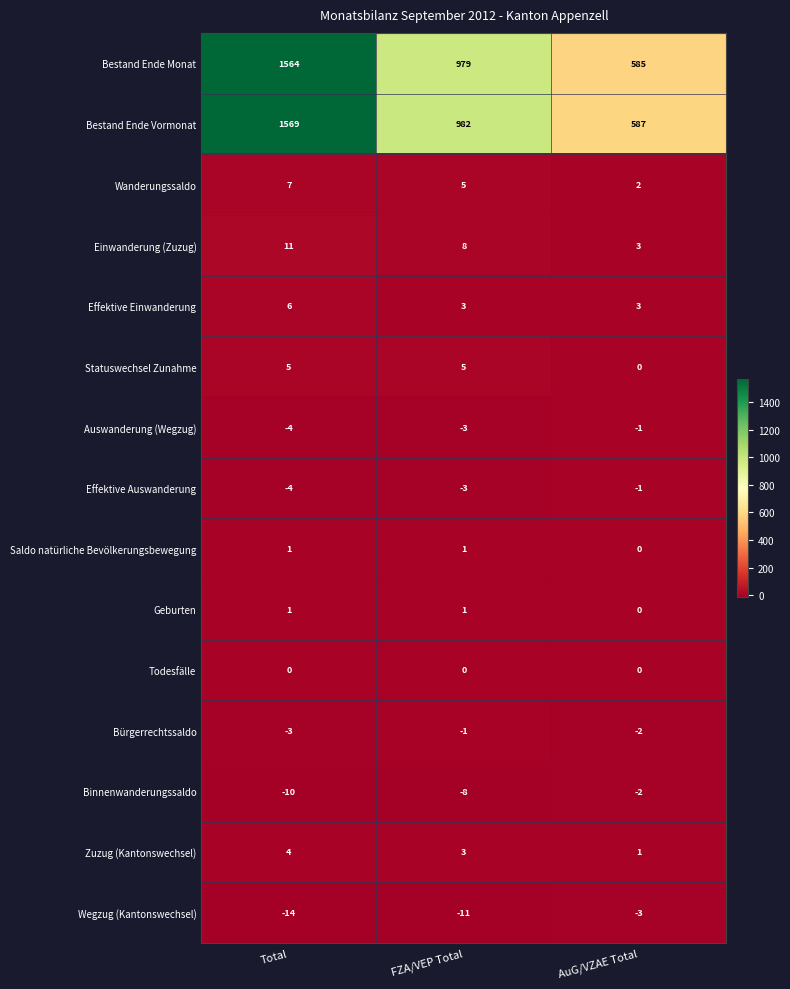

At which category is the sum across all series the highest?

Total